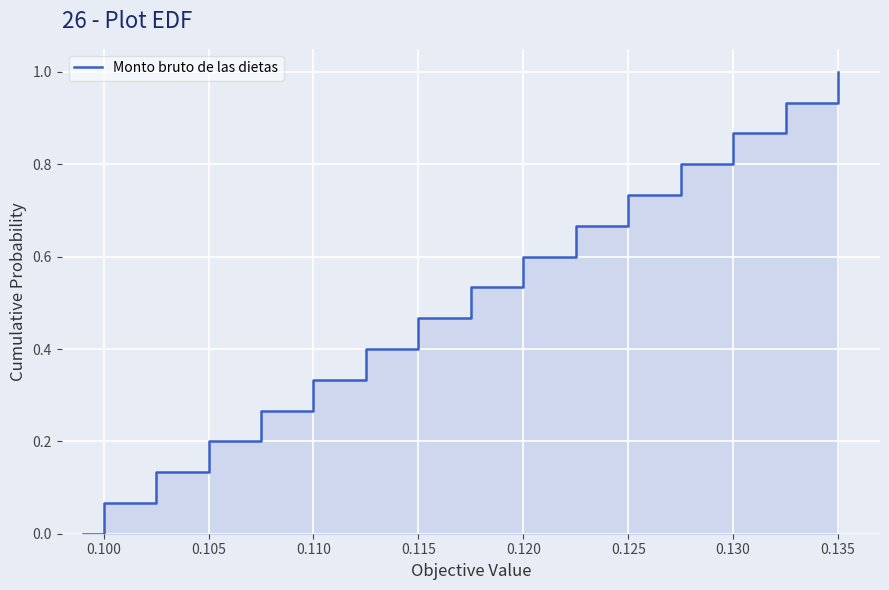

Count the number of categories in the chart.

16